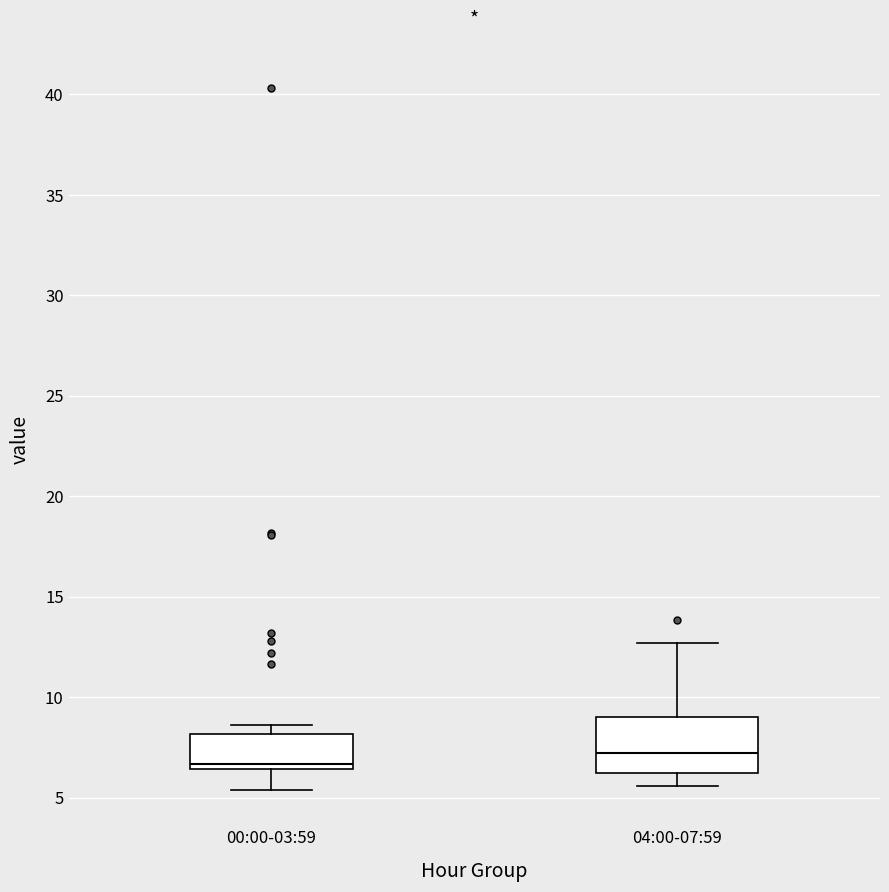

Which box's median line is the lowest?

00:00-03:59